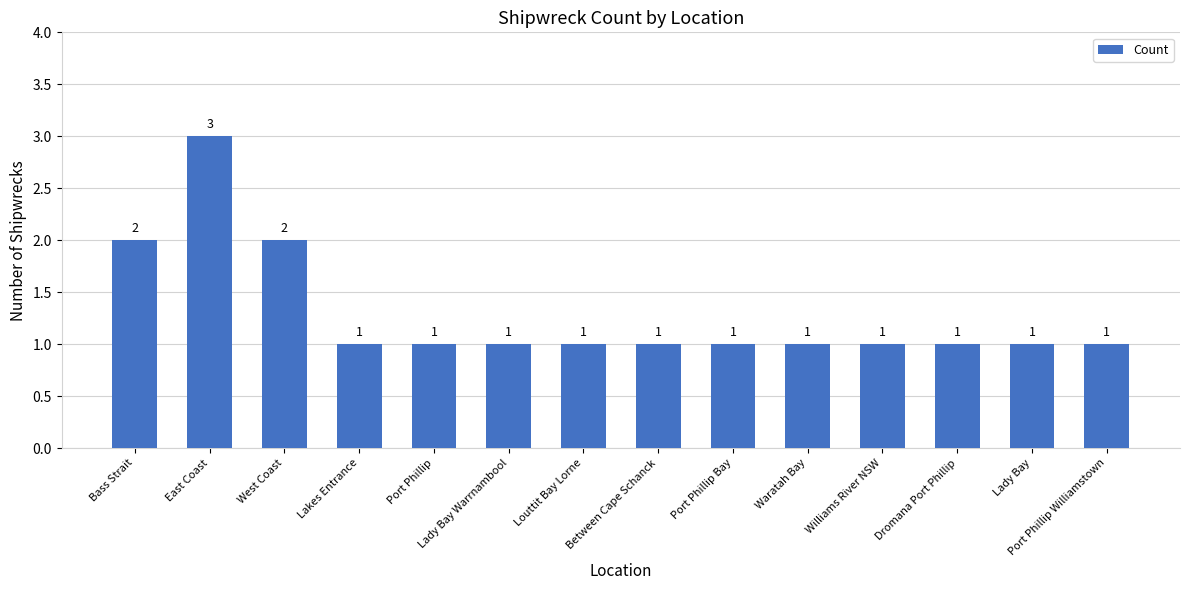

Approximately how many times larger is the value at Waratah Bay compared to Lady Bay?

1.0